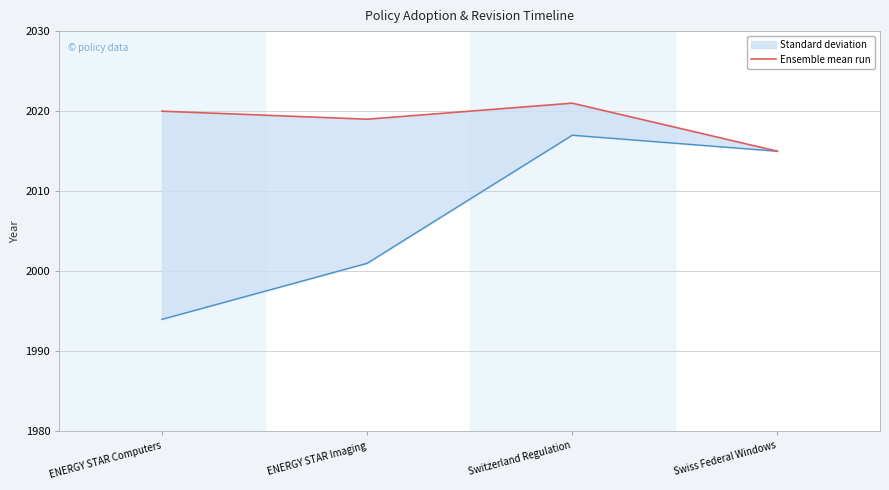

Is it true that the value at Swiss Federal Windows is 842?

False